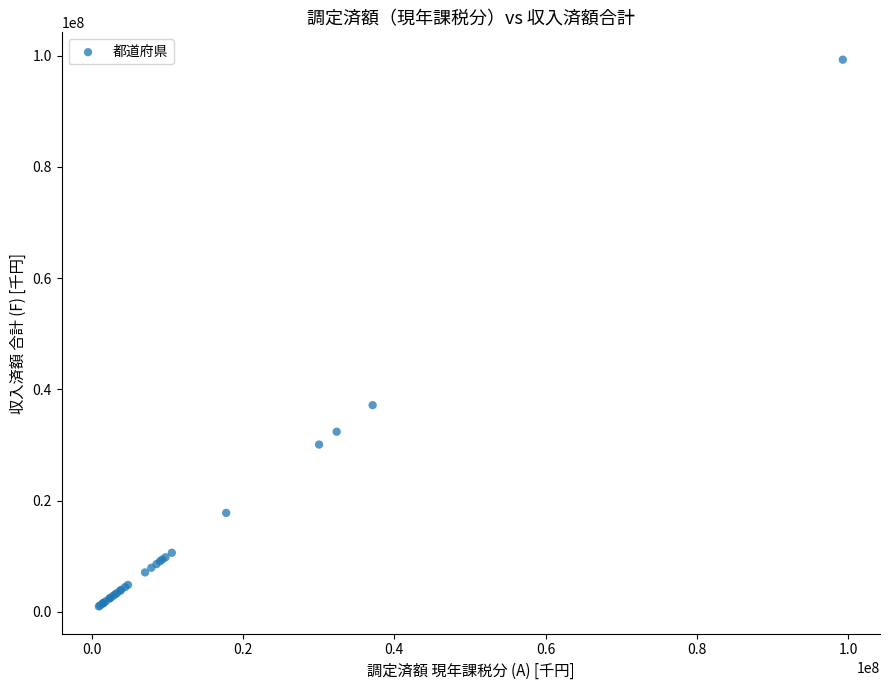

What Y value in the scatter plot is closest to 50127073?

37150102